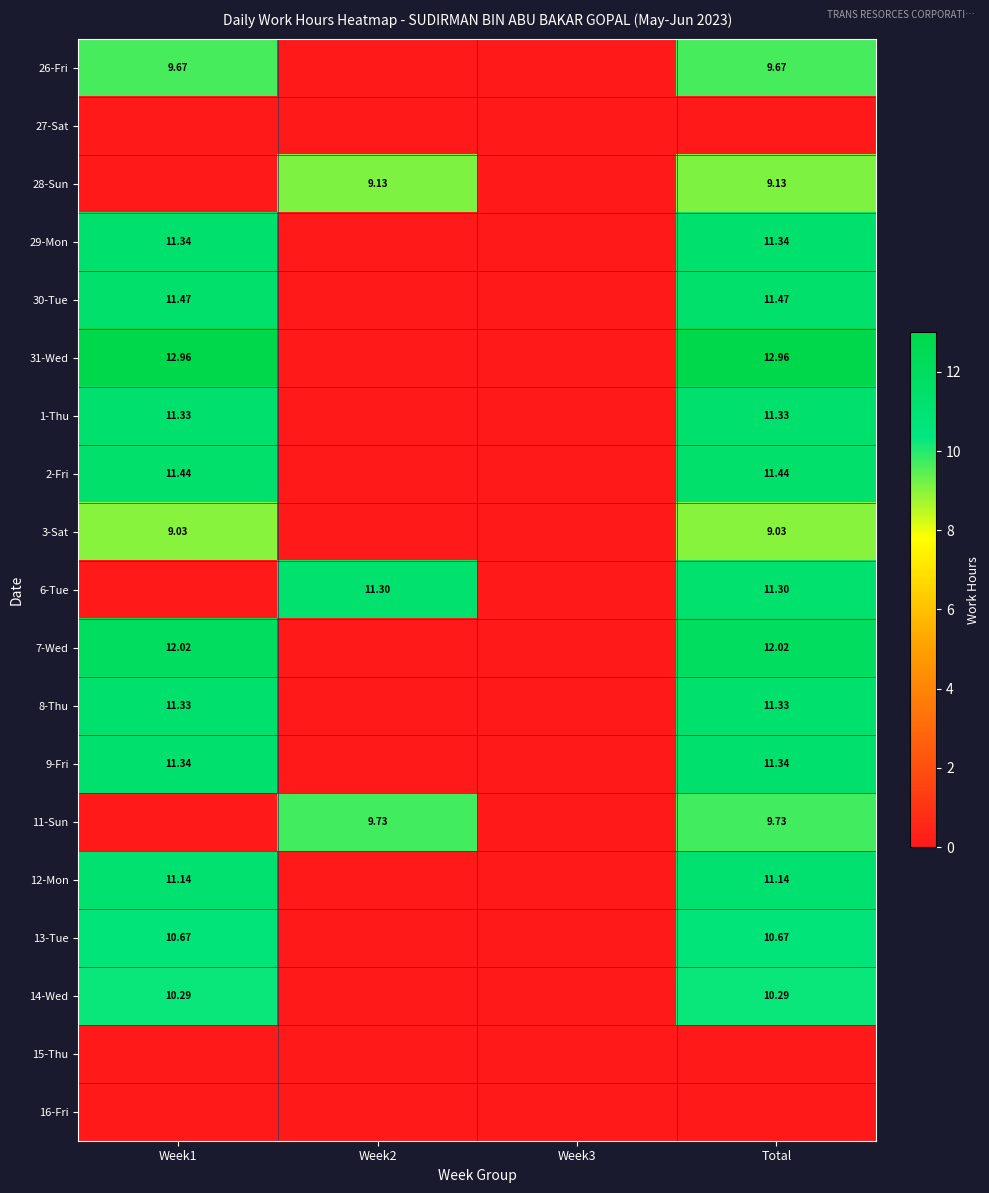

The 7-Wed series shows 0.0 at Week3. True or false?

True